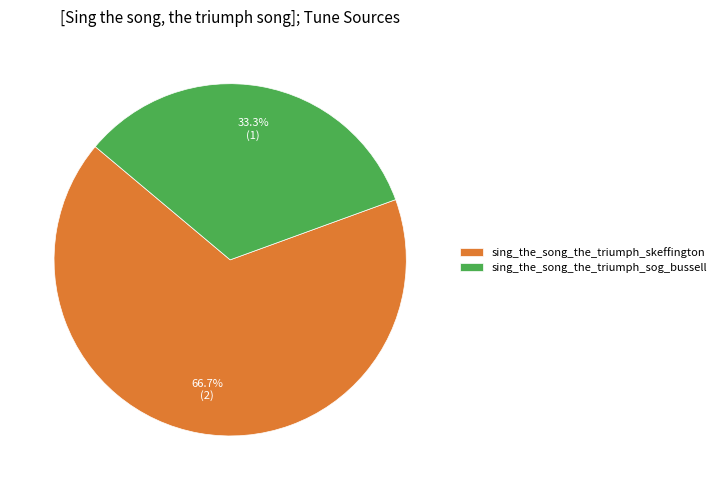

How many segments does this pie chart have?

2